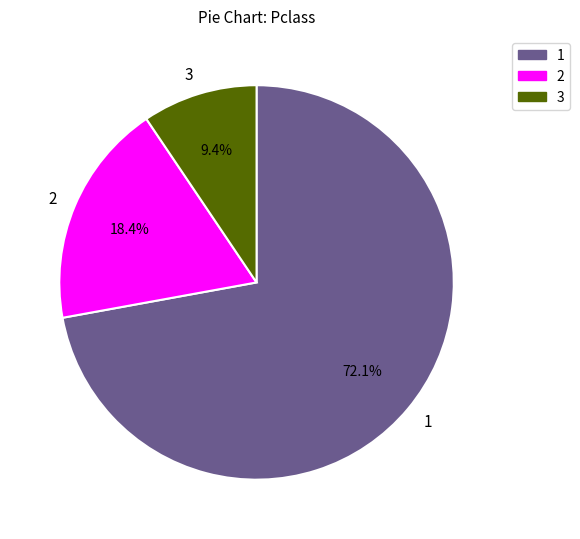

True or false: 2 accounts for 30% of the total.

False